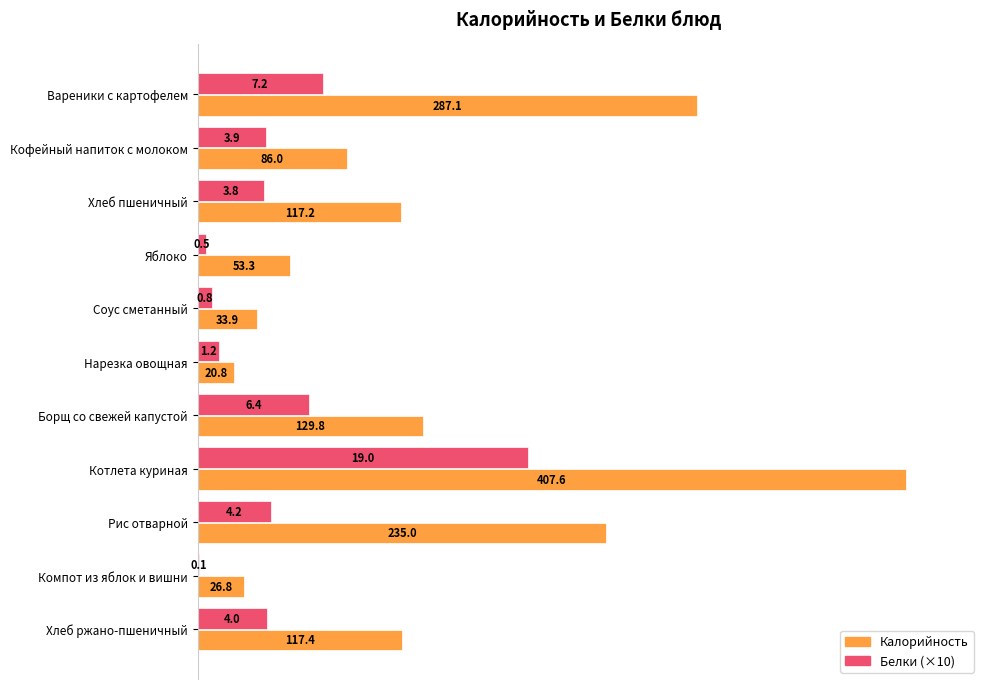

At which label is Калорийность closest to 214?

Рис отварной